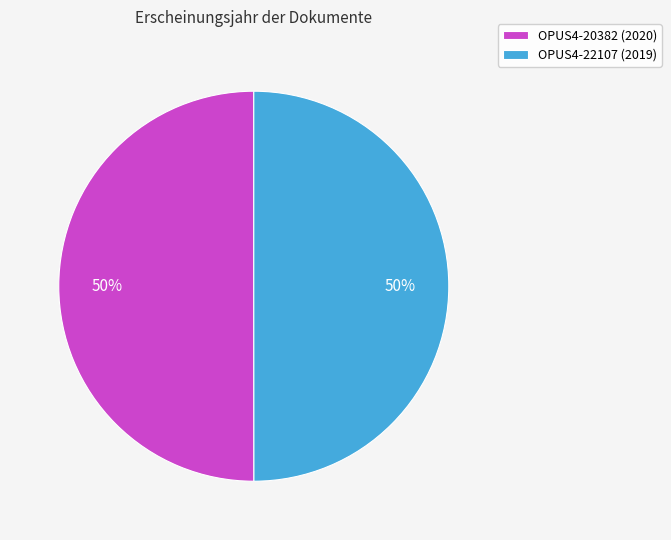

How many slices are in this pie chart?

2